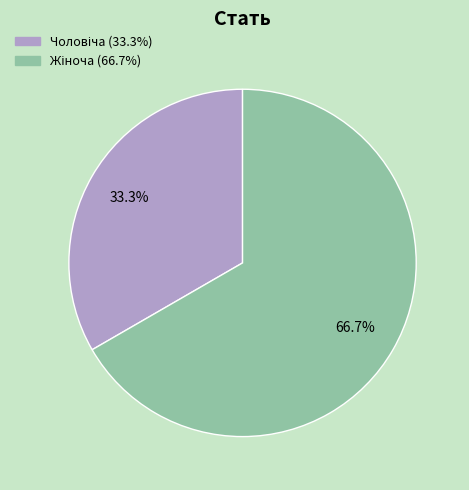

Is there any slice that represents more than half of the pie?

Yes